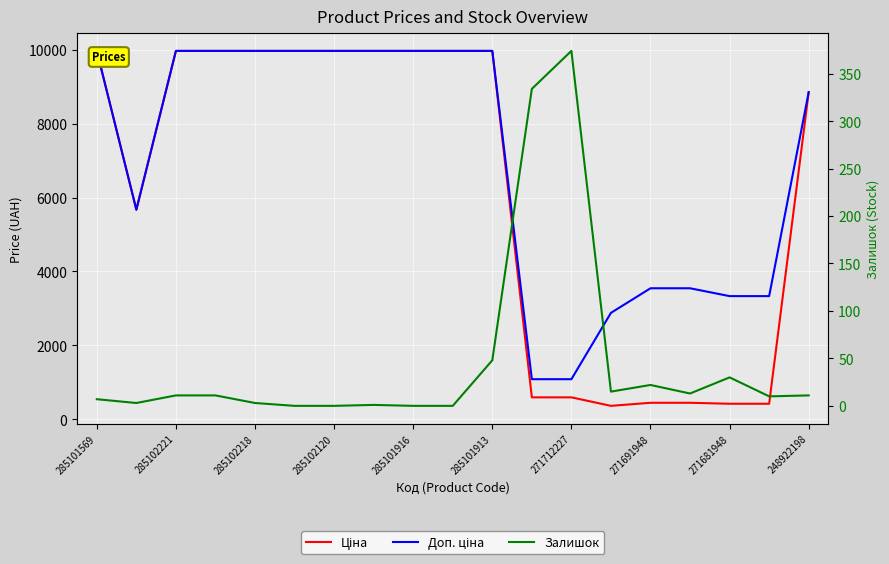

What is the difference between the highest and lowest values at 248922198?

8845.7